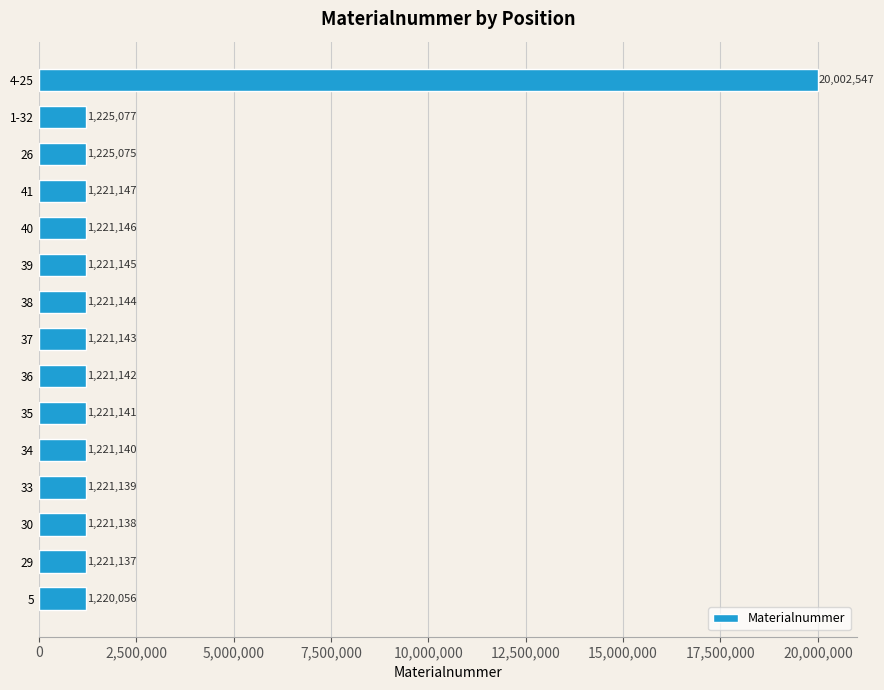

What is the difference between the second highest and minimum values?

5021